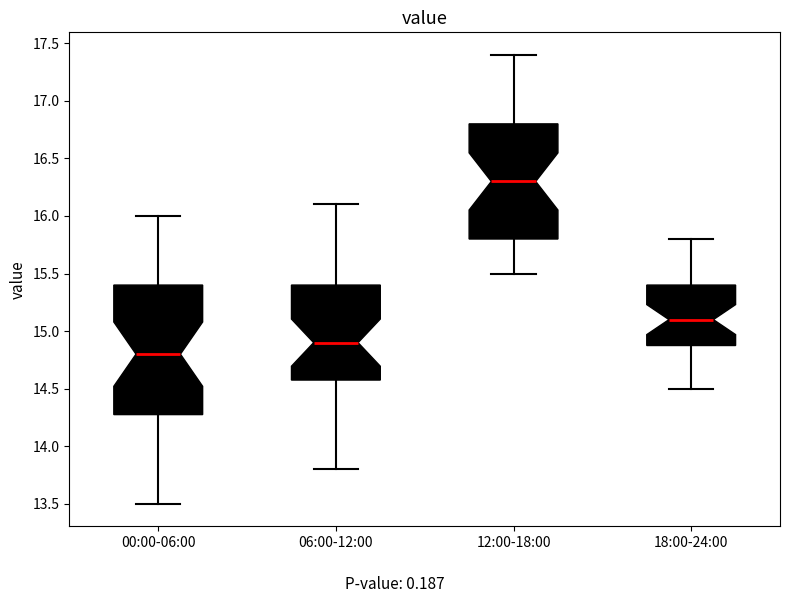

Reading left to right, read every box against the y-axis: the position of its median line, the range the box covers, and the ends of its whiskers. The values are not printed on the chart, so give them approximately, as read against the axis.

00:00-06:00: median 14.8, box 14.3 to 15.4, whiskers 13.5 to 16.0
06:00-12:00: median 14.9, box 14.6 to 15.4, whiskers 13.8 to 16.1
12:00-18:00: median 16.3, box 15.8 to 16.8, whiskers 15.5 to 17.4
18:00-24:00: median 15.1, box 14.9 to 15.4, whiskers 14.5 to 15.8